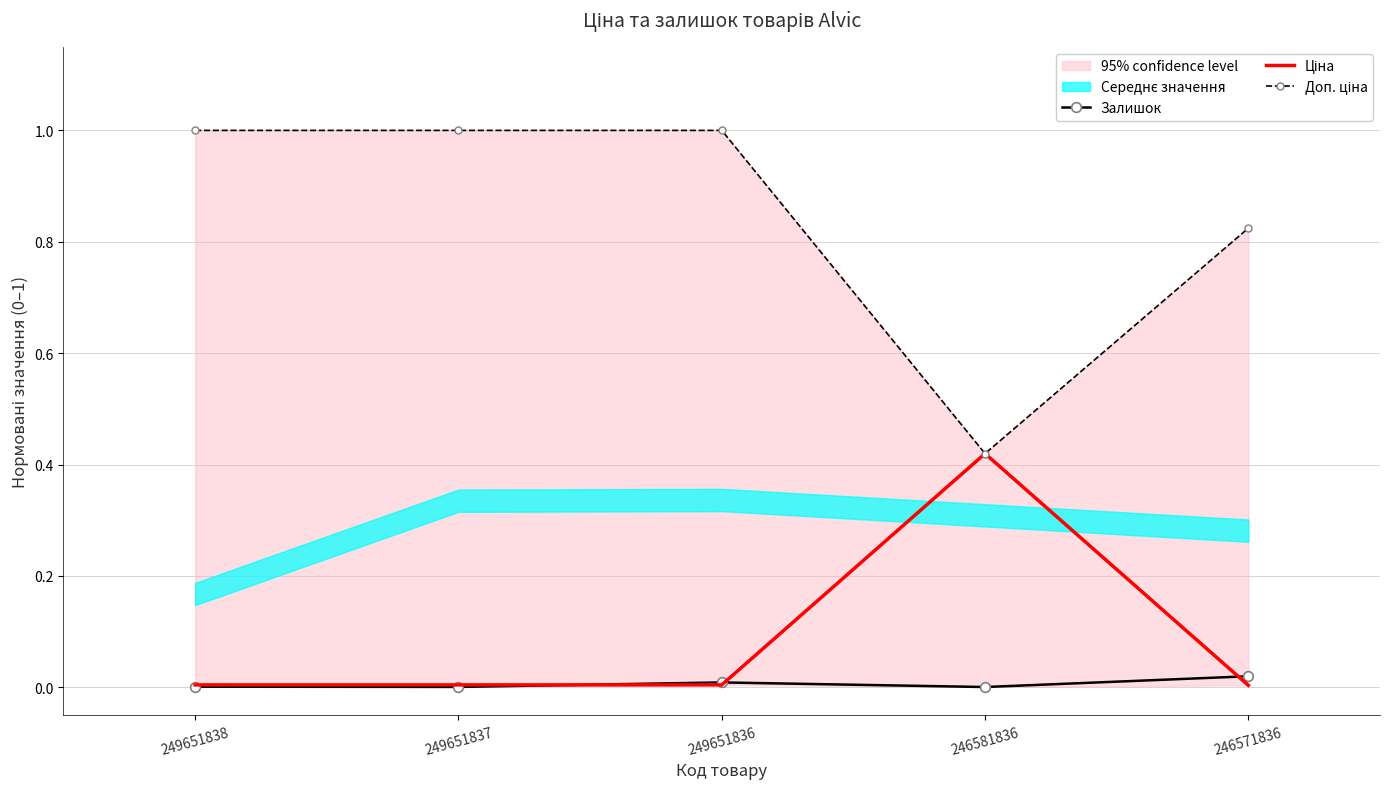

Reading left to right, what are all the values shown in this chart?

Залишок: 0.0	0.0	0.0	0.0	0.0
Ціна: 0.0	0.0	0.0	0.4	0.0
Доп. ціна: 1.0	1.0	1.0	0.4	0.8